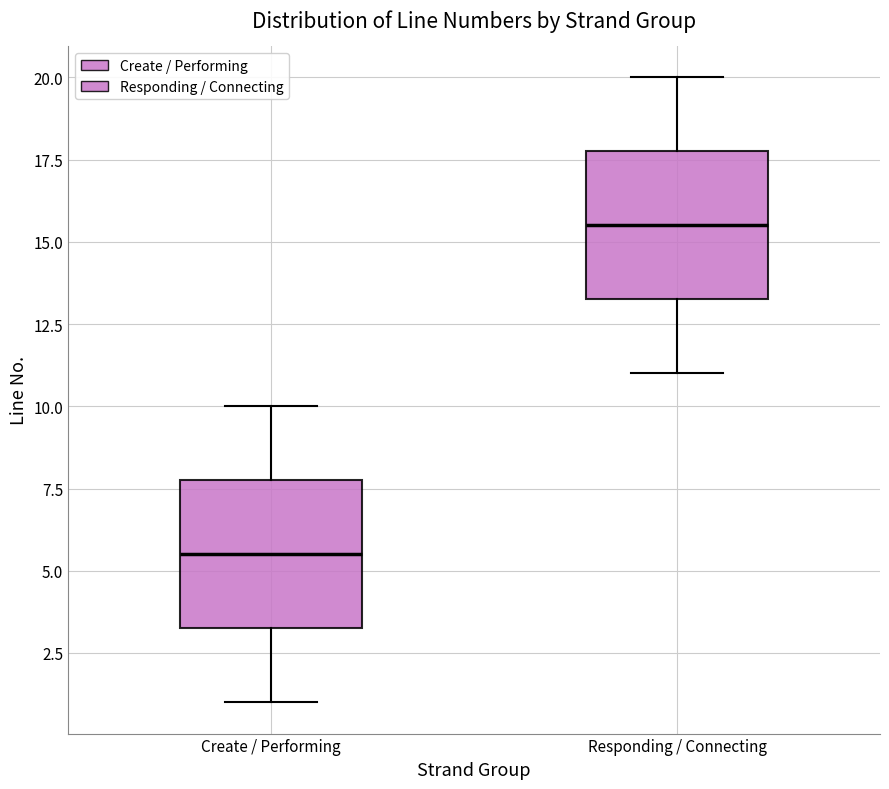

Which box's median line is the lowest?

Create / Performing